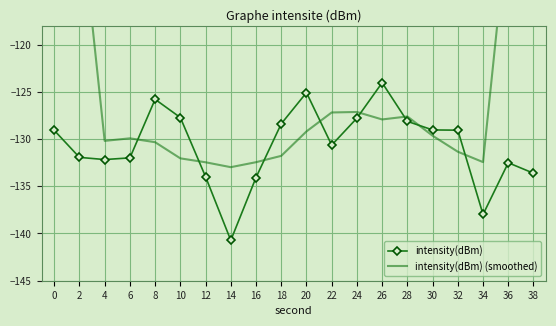

Where does the intensity(dBm) series first go above -129?

8